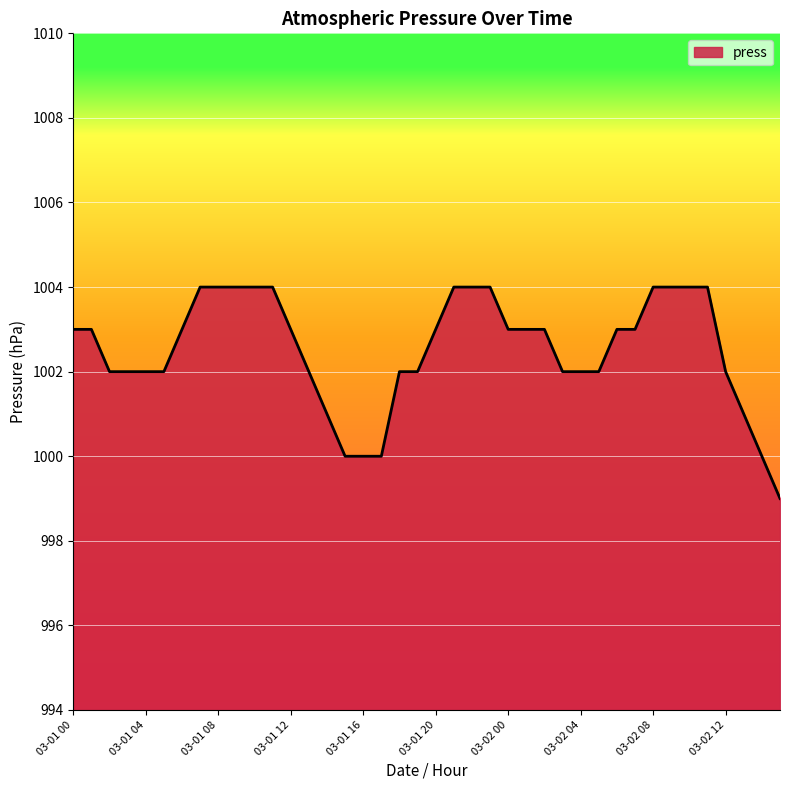

What is the difference between the maximum and minimum values?

5